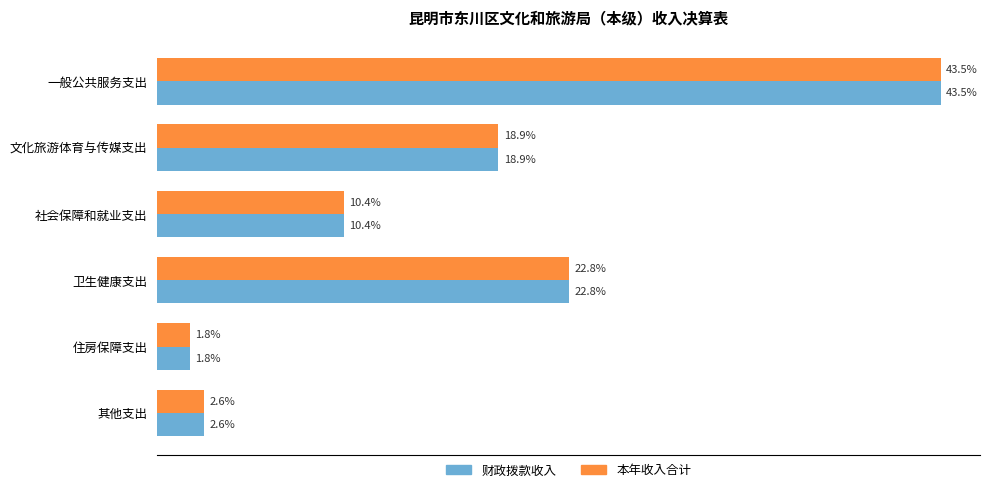

Is the value of 财政拨款收入 at 住房保障支出 greater than the value of 本年收入合计 at 卫生健康支出?

No